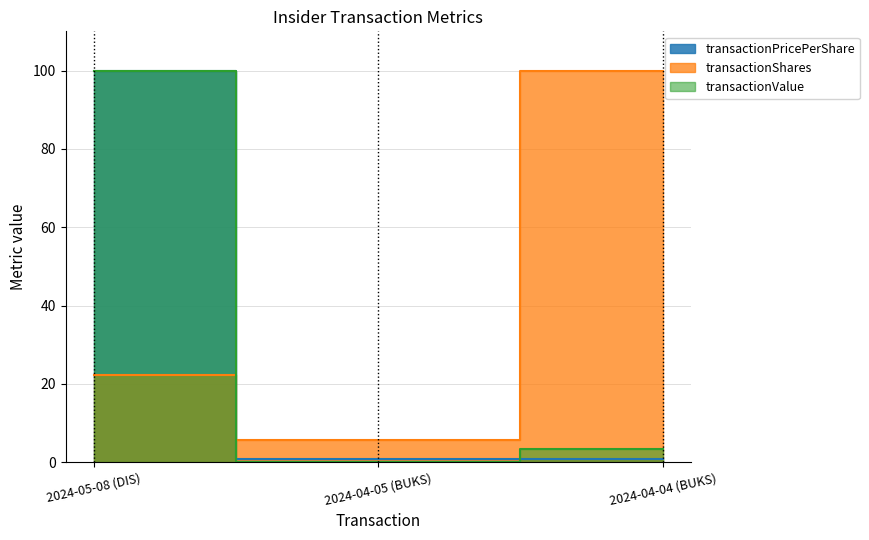

Which series has the largest range (max minus min)?

transactionValue